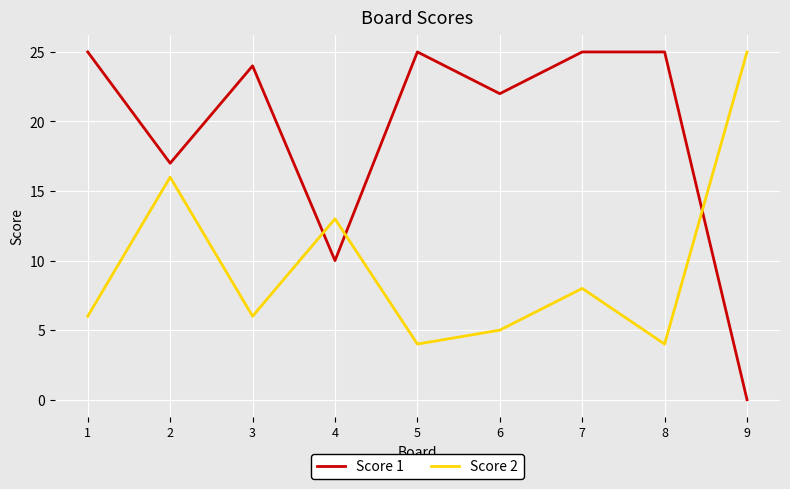

How many lines are shown in the chart?

2